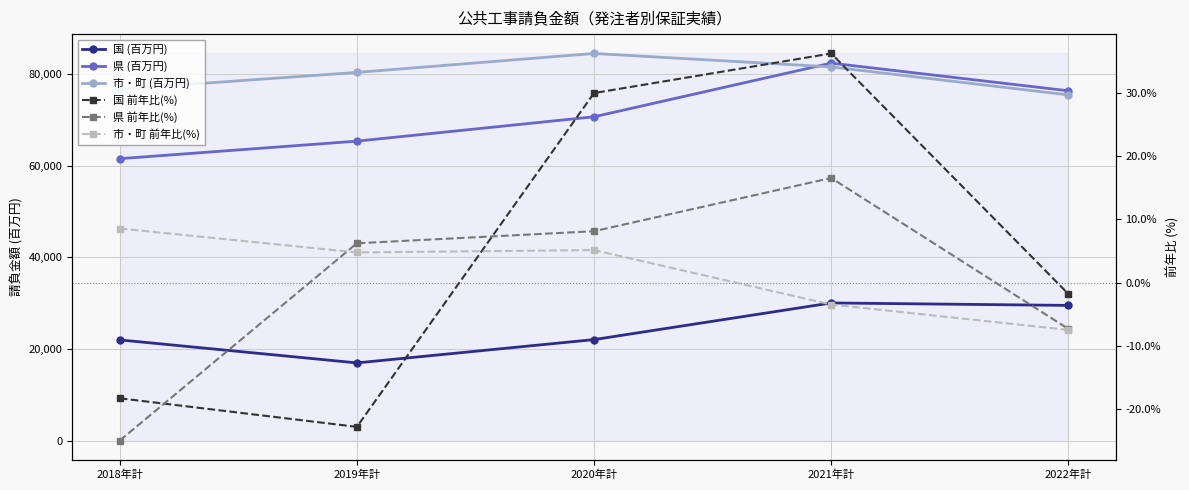

True or false: 市・町 前年比(%) has a value of -3.8 at 2022年計.

False